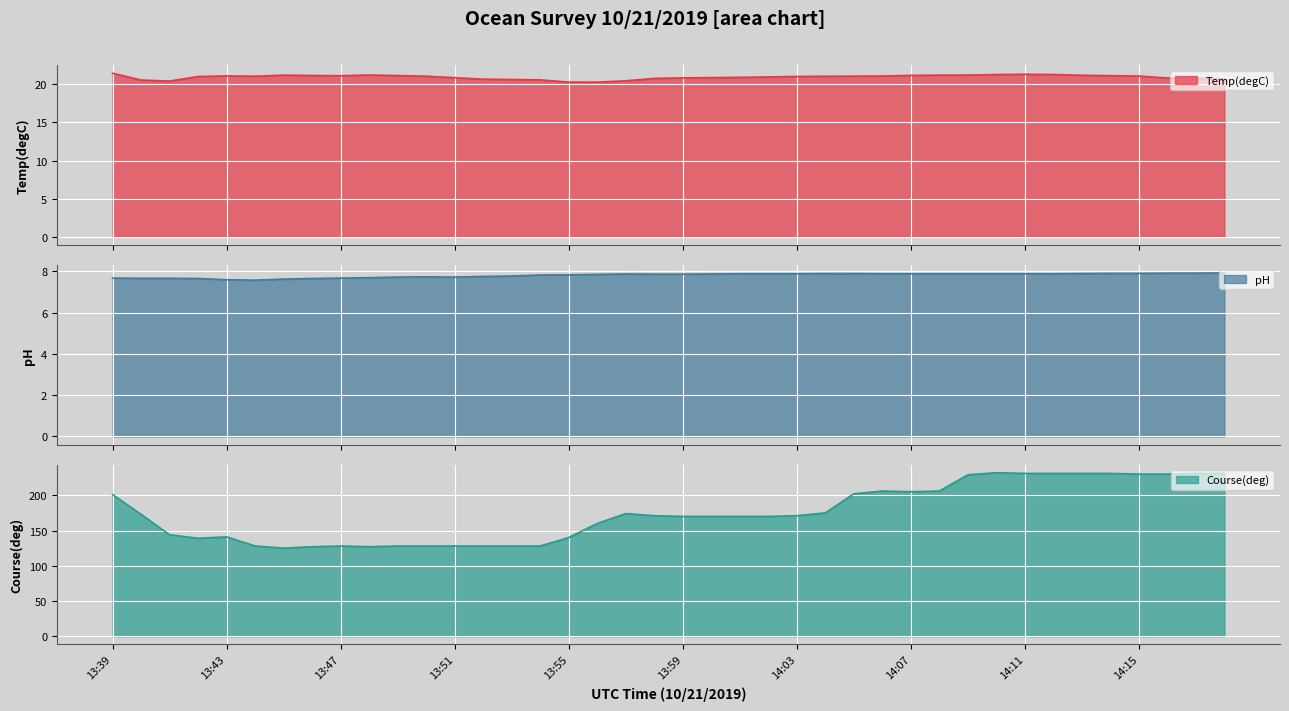

What is the sum of all Temp(degC) values?

838.5